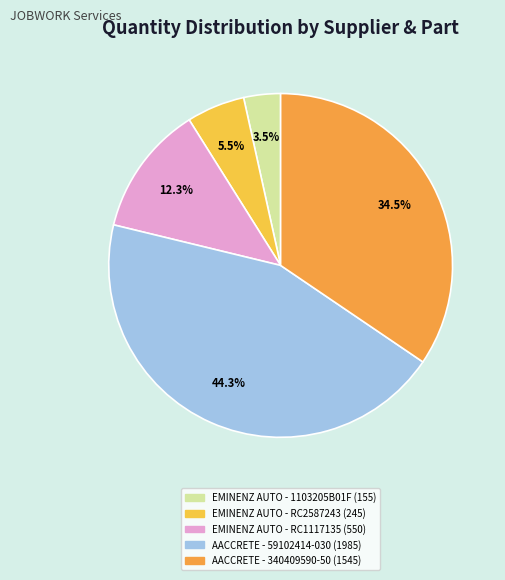

To the nearest percent, what is the average slice percentage?

20%